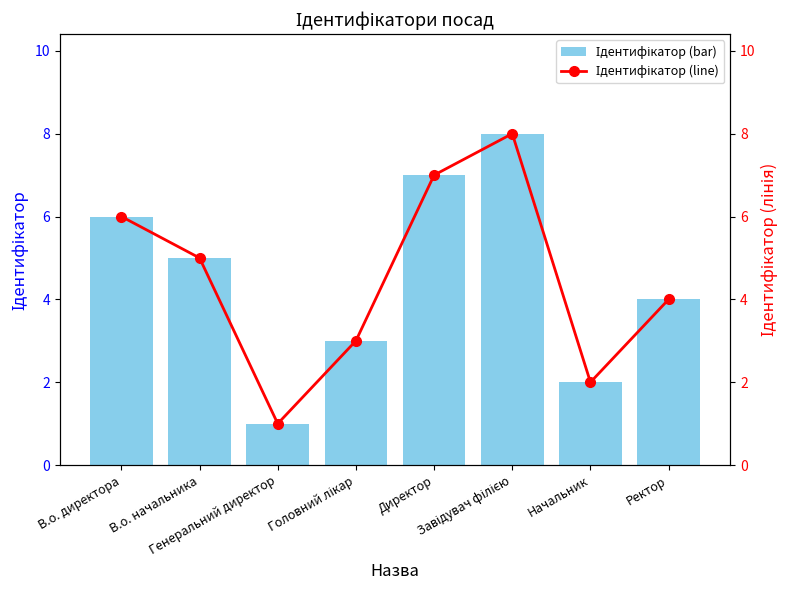

What is the label of the 2nd bar from the left?

В.о. начальника